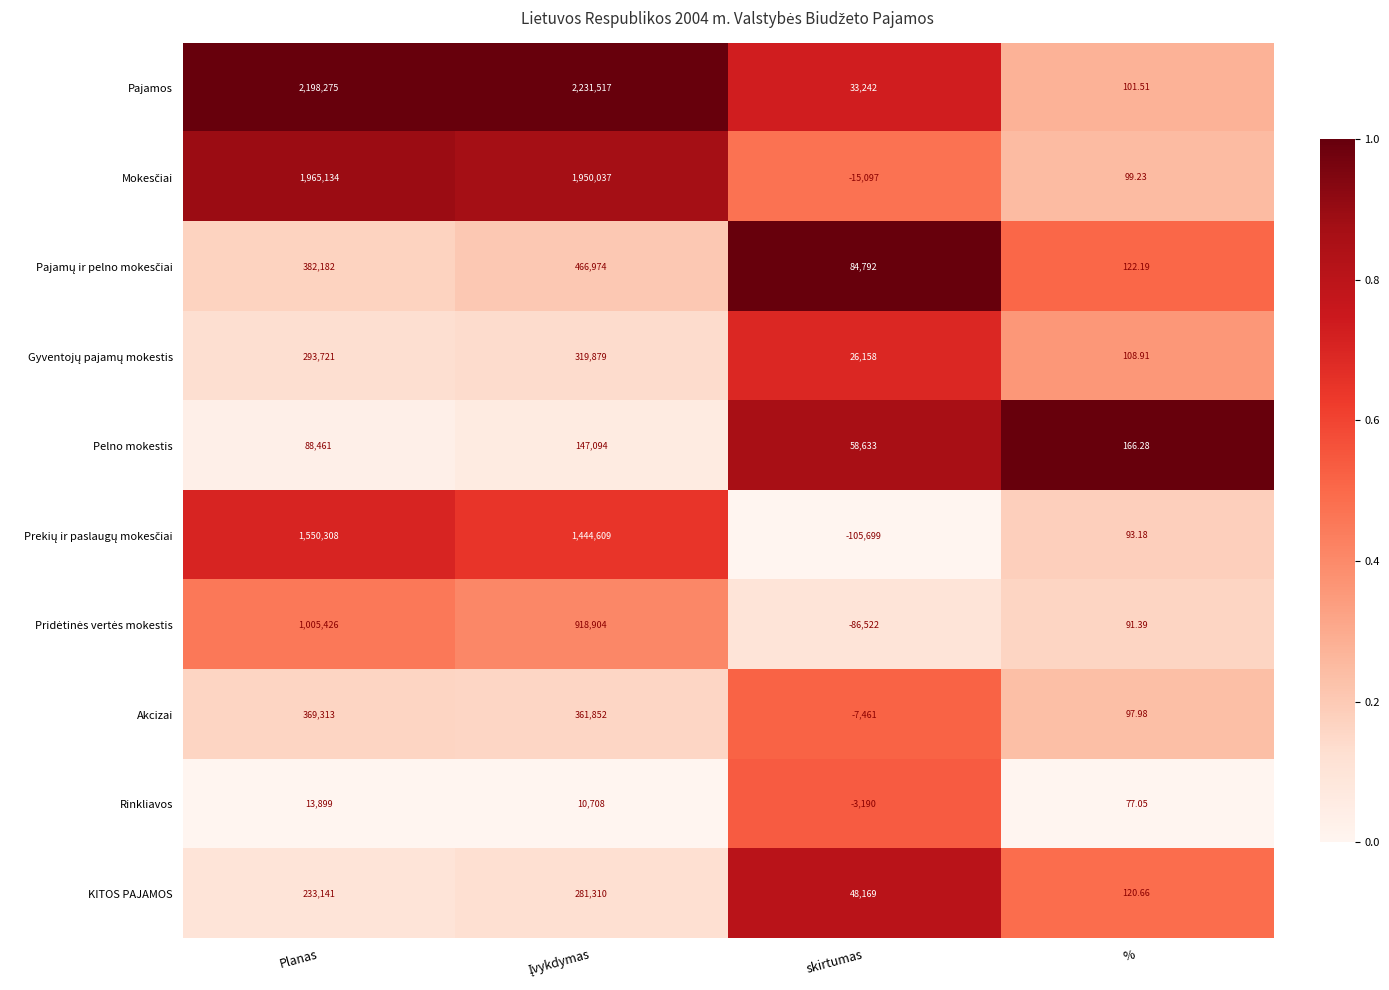

Where is Rinkliavos nearest to the value 5354?

%